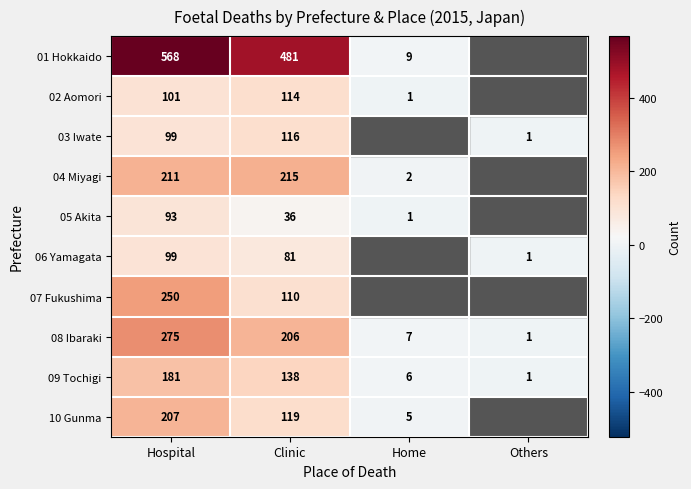

What is the total value across all series at Clinic?

1616